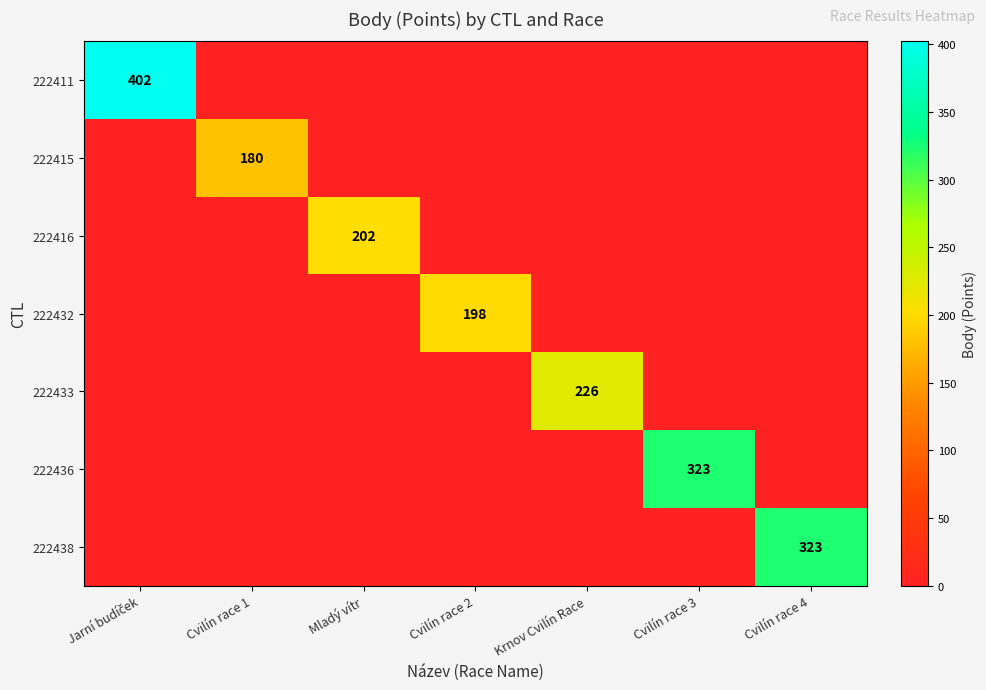

True or false: 222415 has a value of 51 at Cvilín race 1.

False